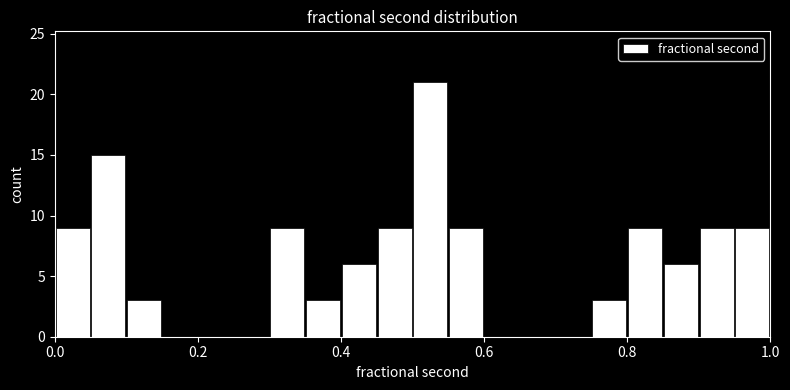

Around what value on the x-axis is the tallest bar? Give the approximate position of its centre, as read against the axis.

0.52